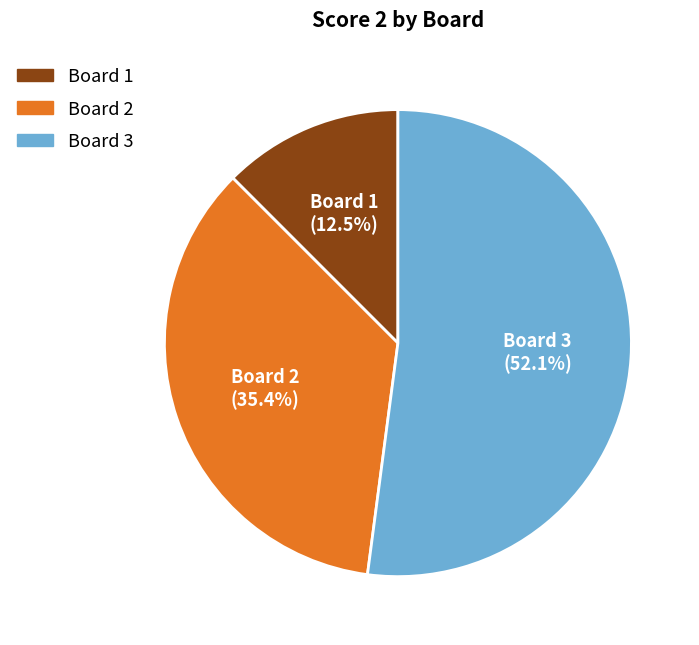

Between Board 2 and Board 3, which is larger?

Board 3